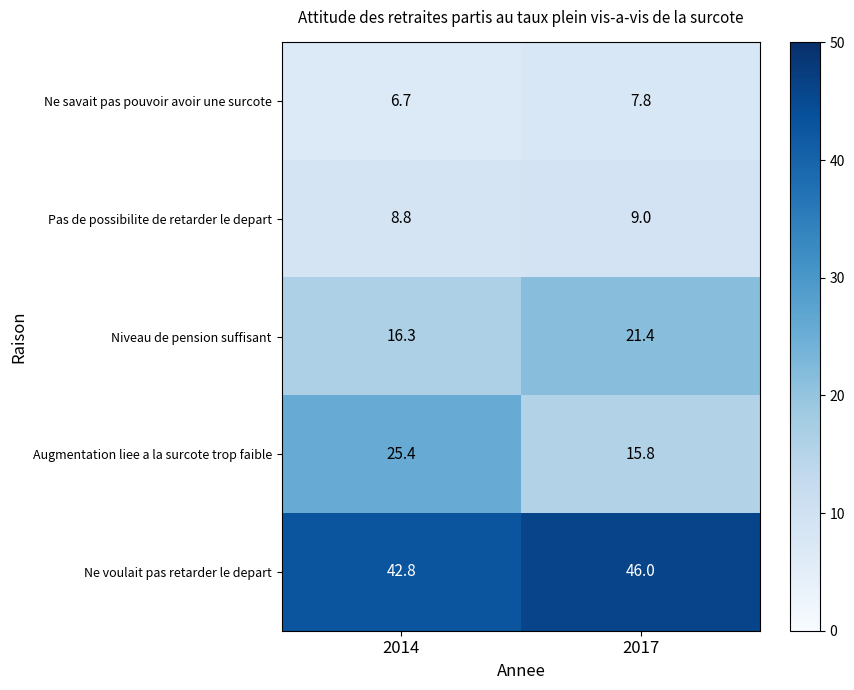

Which series has the largest range (max minus min)?

Augmentation liee a la surcote trop faible